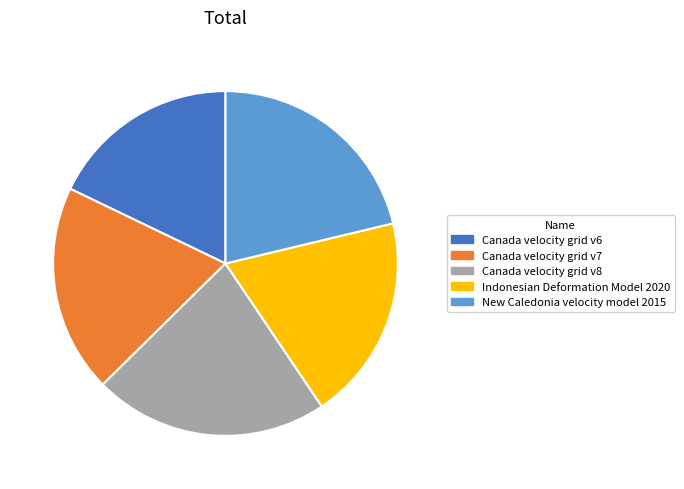

True or false: New Caledonia velocity model 2015 accounts for 8% of the total.

False